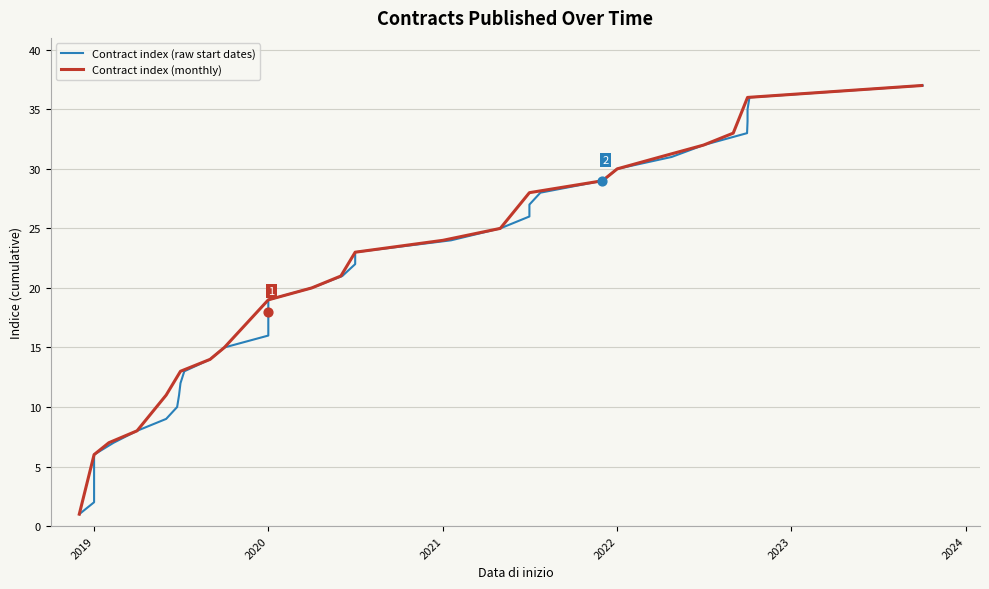

True or false: Contract index (monthly) has a value of 43 at 2021.

False